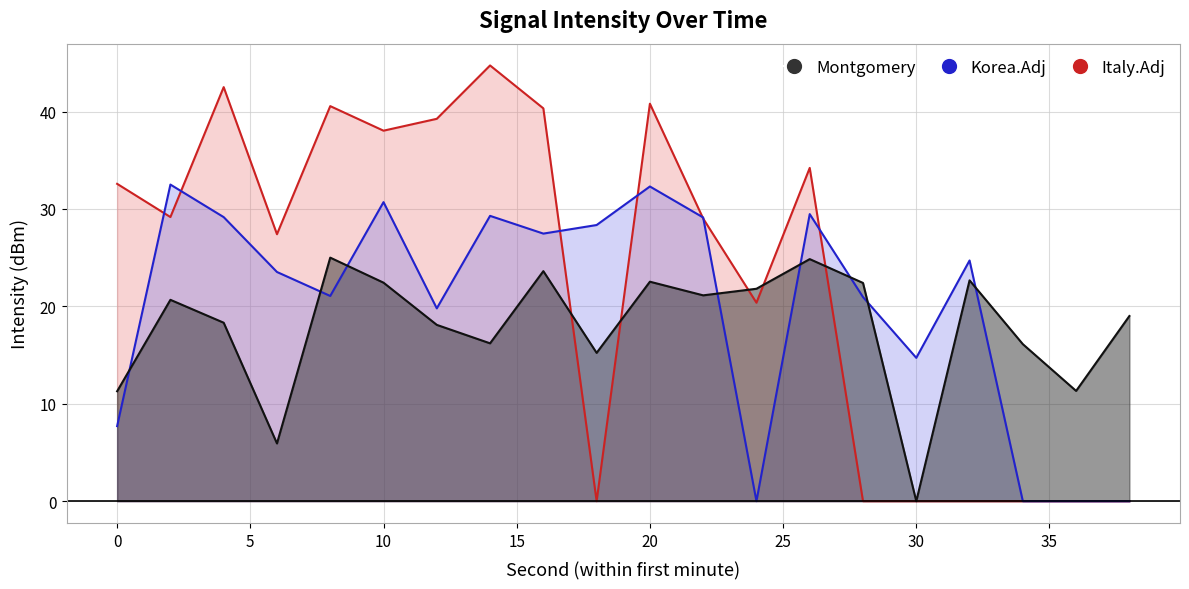

Reading left to right, extract all data points from this chart.

0=11.3	2=20.7	4=18.3	6=5.9	8=25.0	10=22.4	12=18.1	14=16.2	16=23.6	18=15.2	20=22.5	22=21.1	24=21.8	26=24.8	28=22.4	30=0.0	32=22.7	34=16.1	36=11.3	38=19.0